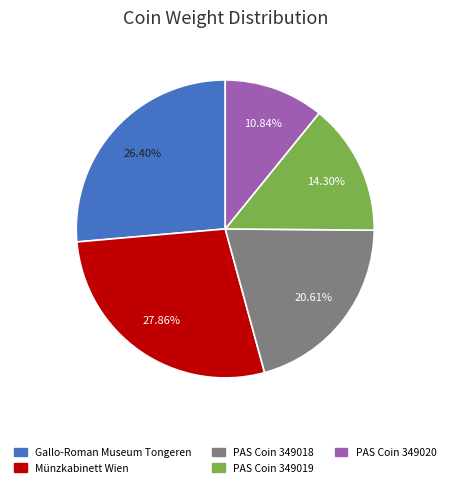

How many segments does this pie chart have?

5